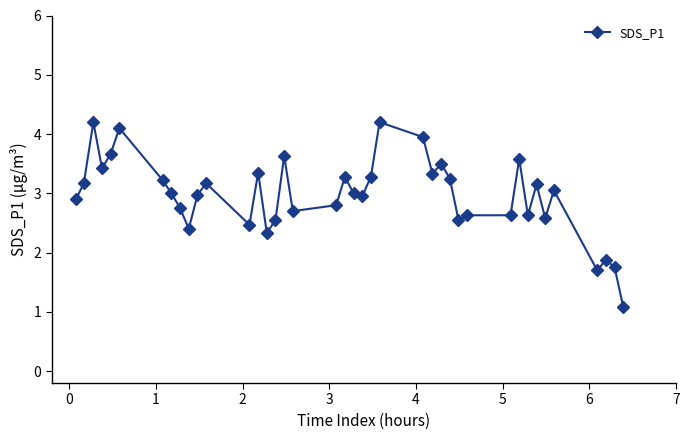

What is the sum of all values?

118.8